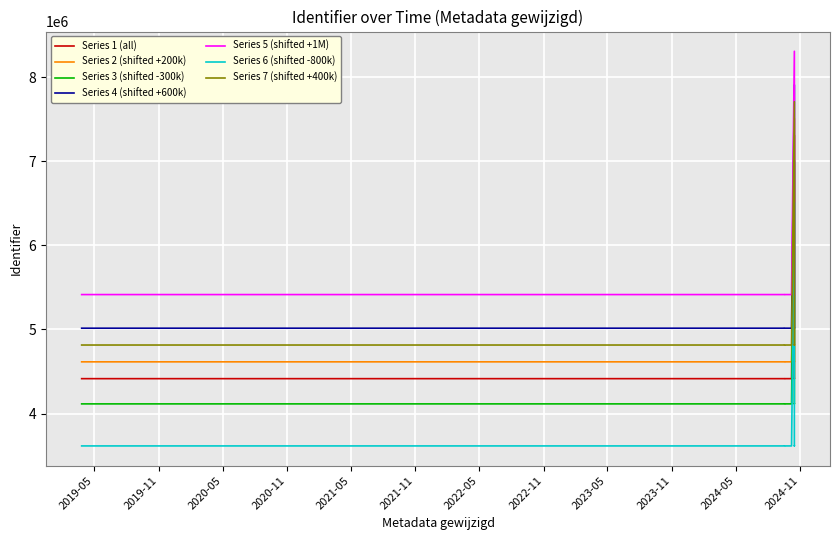

How many values are above zero?

13